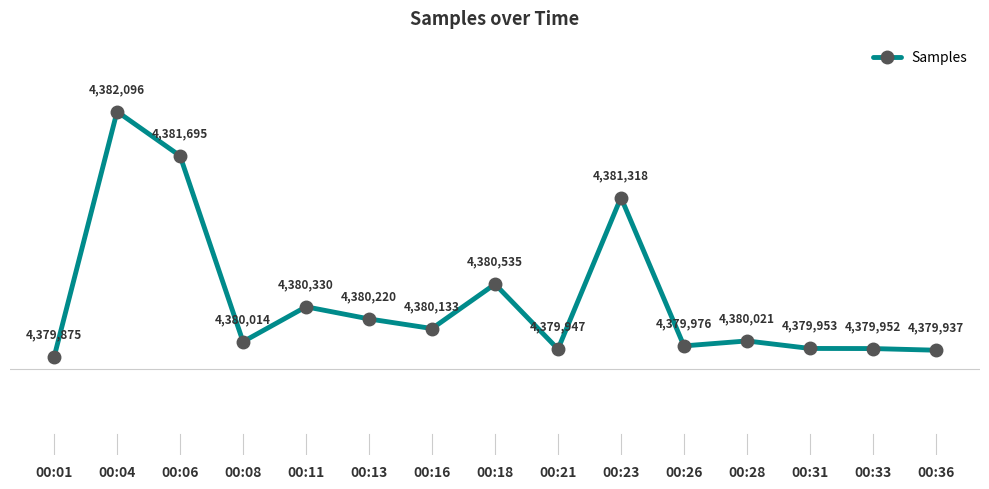

What is the value of the 13th point from the left?

4379953